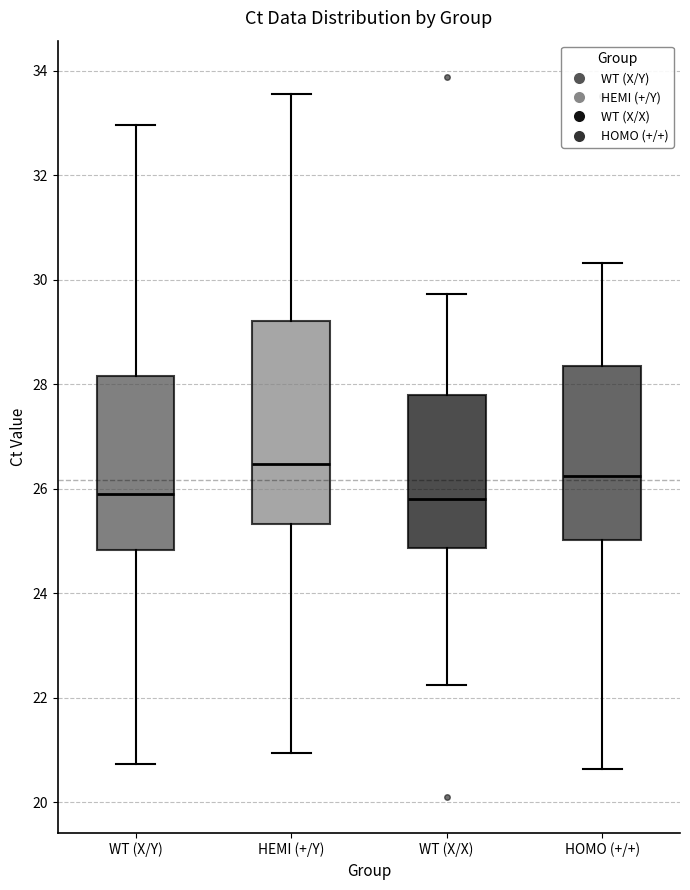

Where does the upper whisker of the box for HEMI (+/Y) end on the y-axis? The values are not printed on the chart, so give them approximately, as read against the axis.

33.6